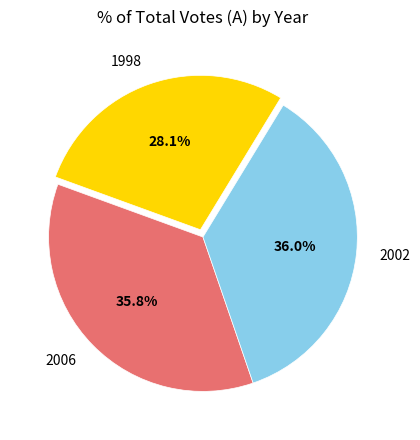

Count the number of slices in the pie.

3